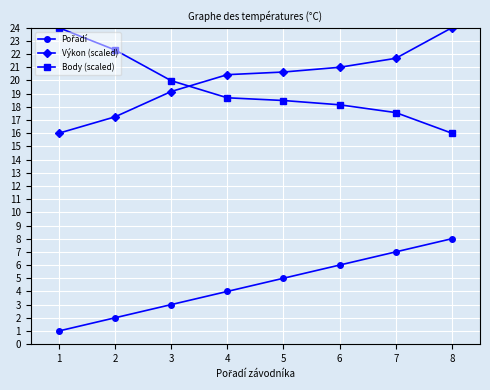

What is the value of the Body (scaled) point at the 8th from the left?

16.0